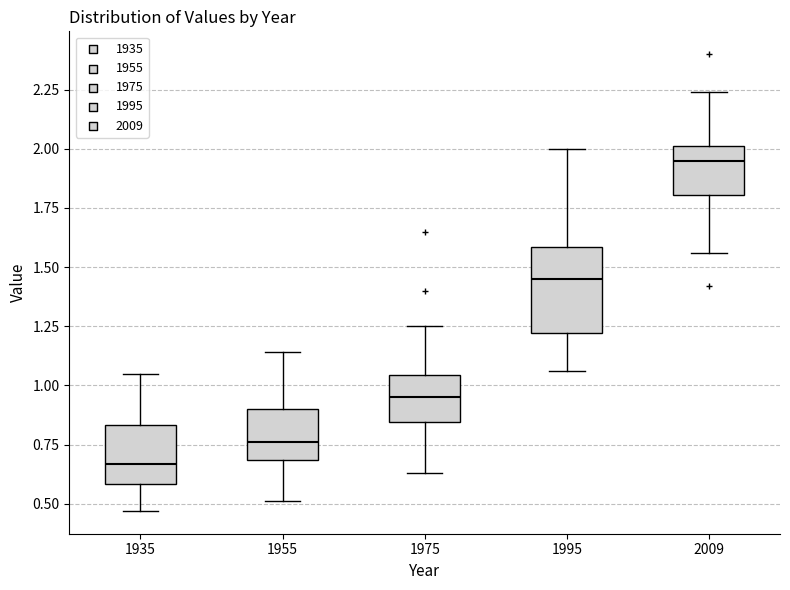

Which box's median line is the highest?

2009